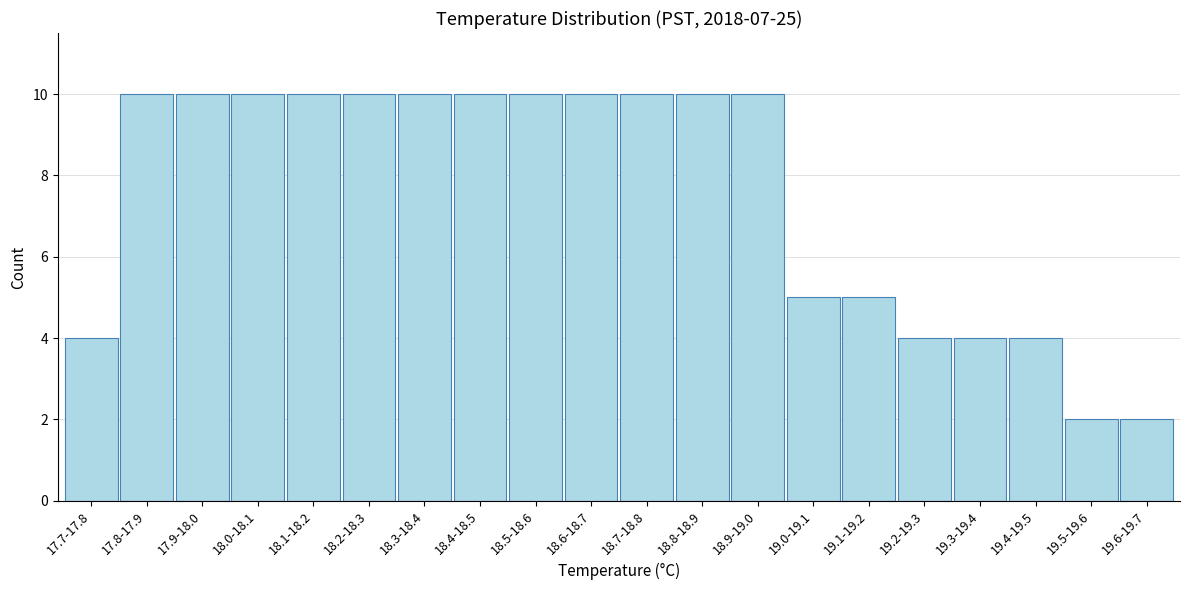

Reading right to left, list all the values displayed in this chart.

2	2	4	4	4	5	5	10	10	10	10	10	10	10	10	10	10	10	10	4